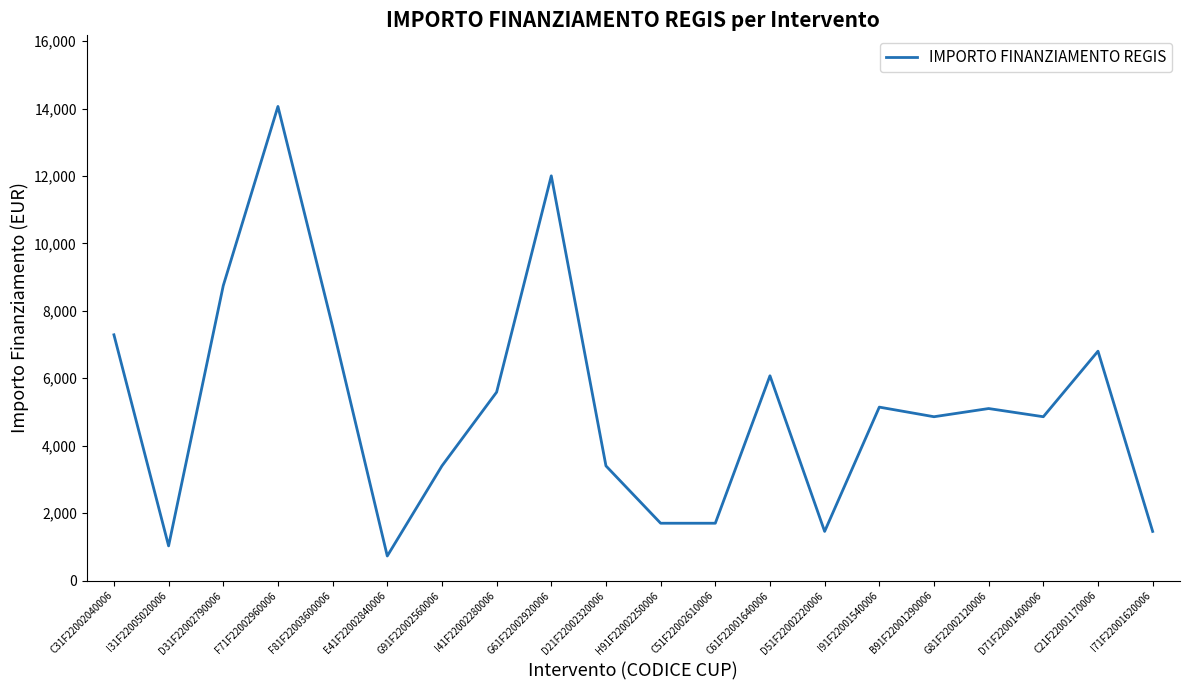

Is it true that the value at I71F22001620006 is 1458?

True